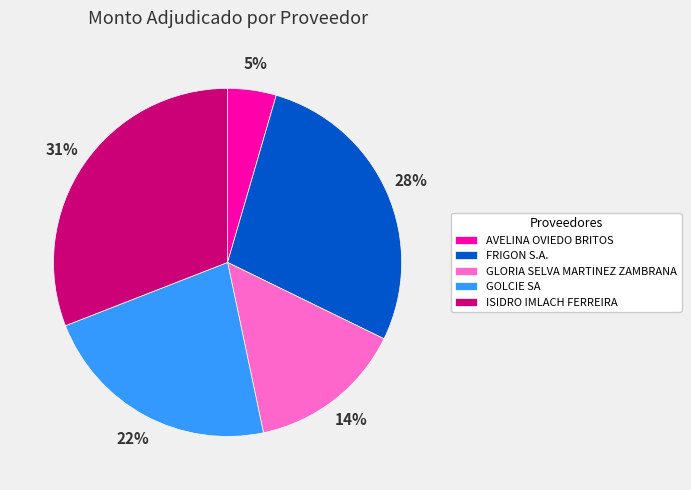

To the nearest percent, what portion does ISIDRO IMLACH FERREIRA represent?

31%